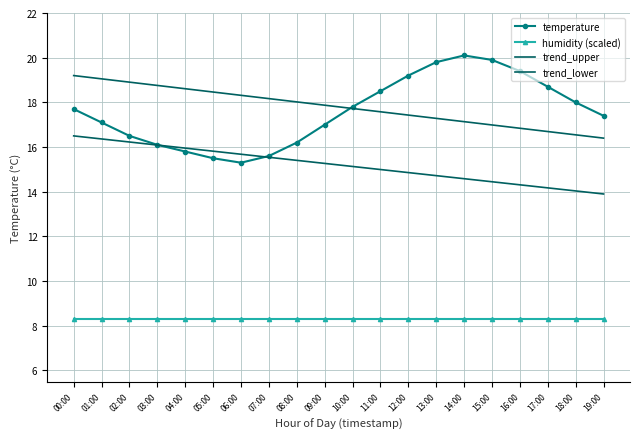

Is it true that the value at 19:00 is 17.4?

True